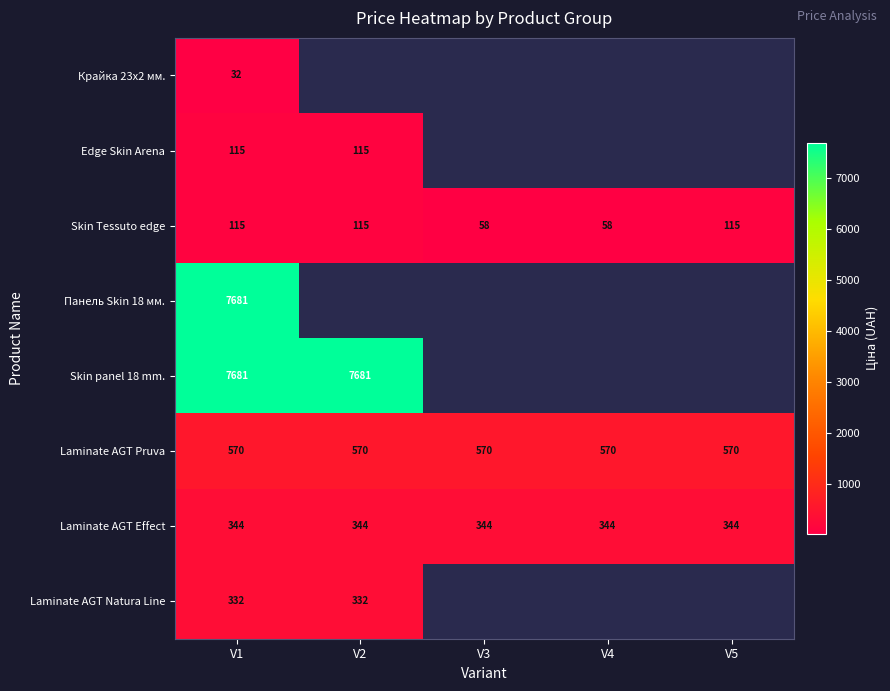

List the series in order of their peak value, lowest first.

Крайка 23x2 мм., Edge Skin Arena, Skin Tessuto edge, Laminate AGT Natura Line, Laminate AGT Effect, Laminate AGT Pruva, Панель Skin 18 мм., Skin panel 18 mm.